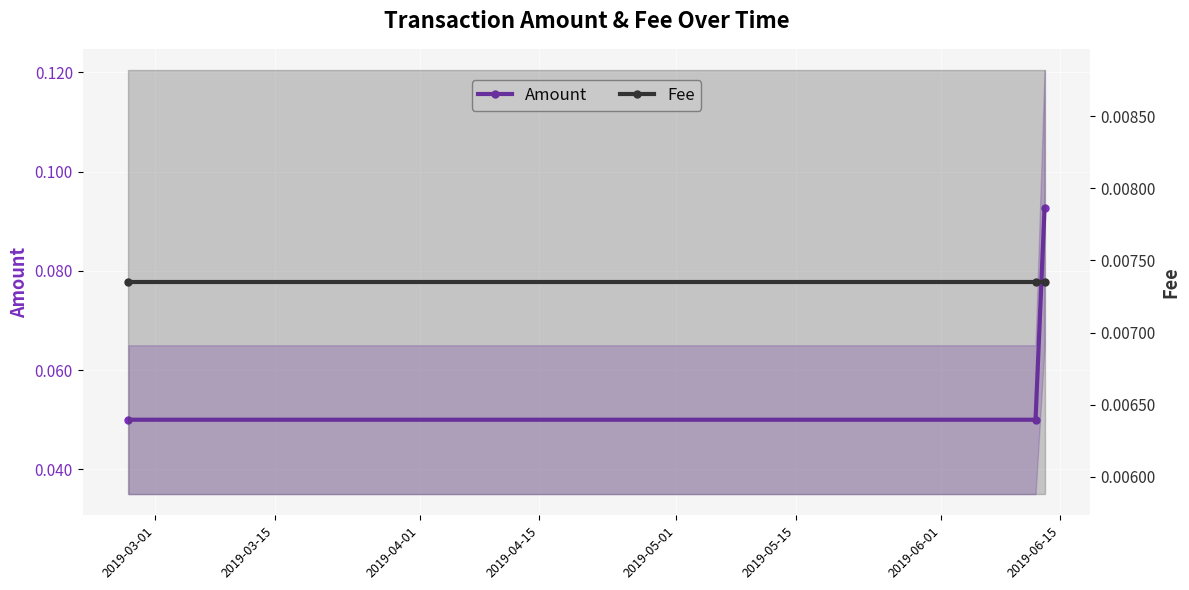

What is the value of the Amount point at the 2nd from the left?

0.1